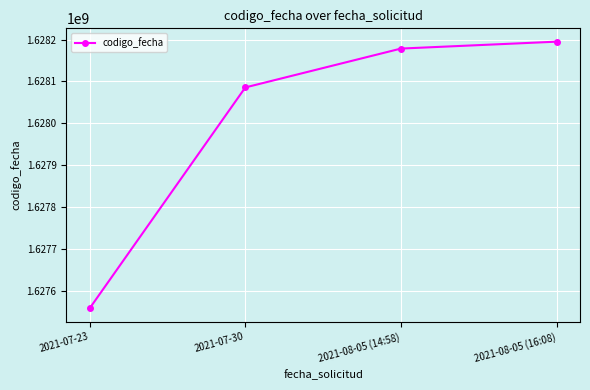

What is the minimum value shown in the chart?

1627558112